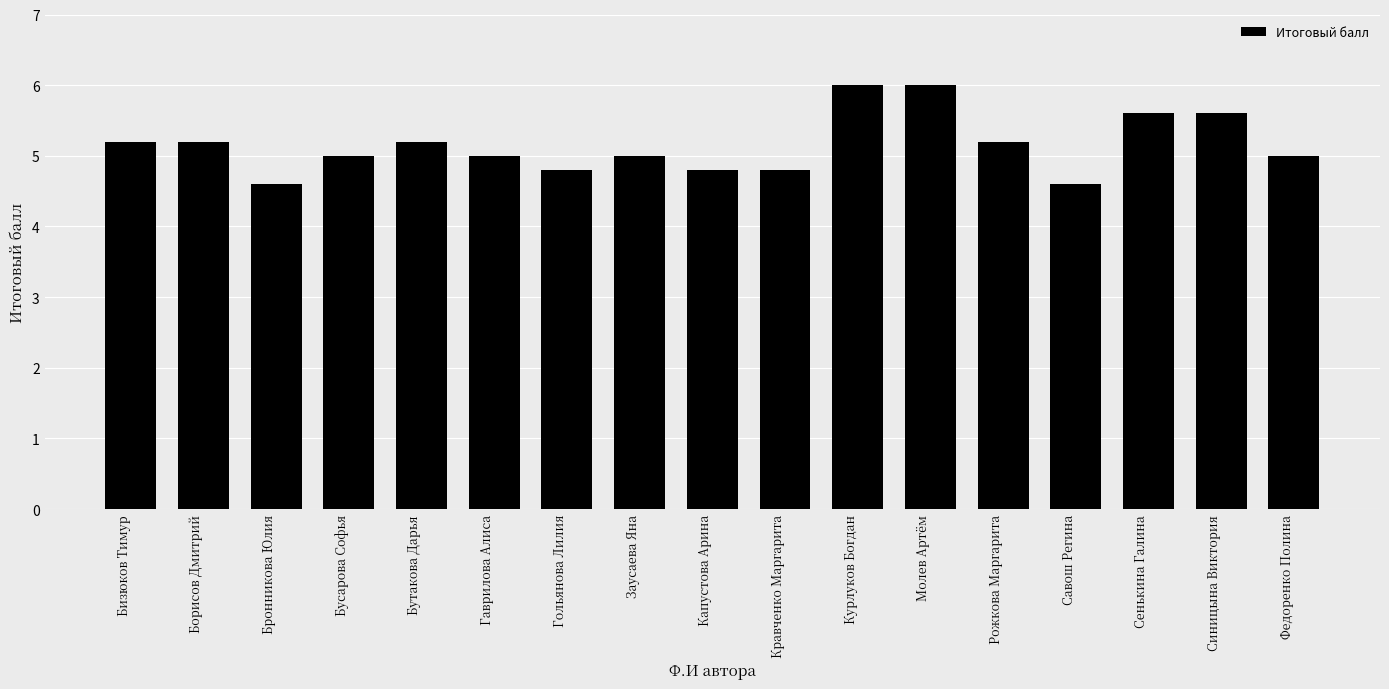

True or false: the data shows 7.3 at Бусарова Софья.

False